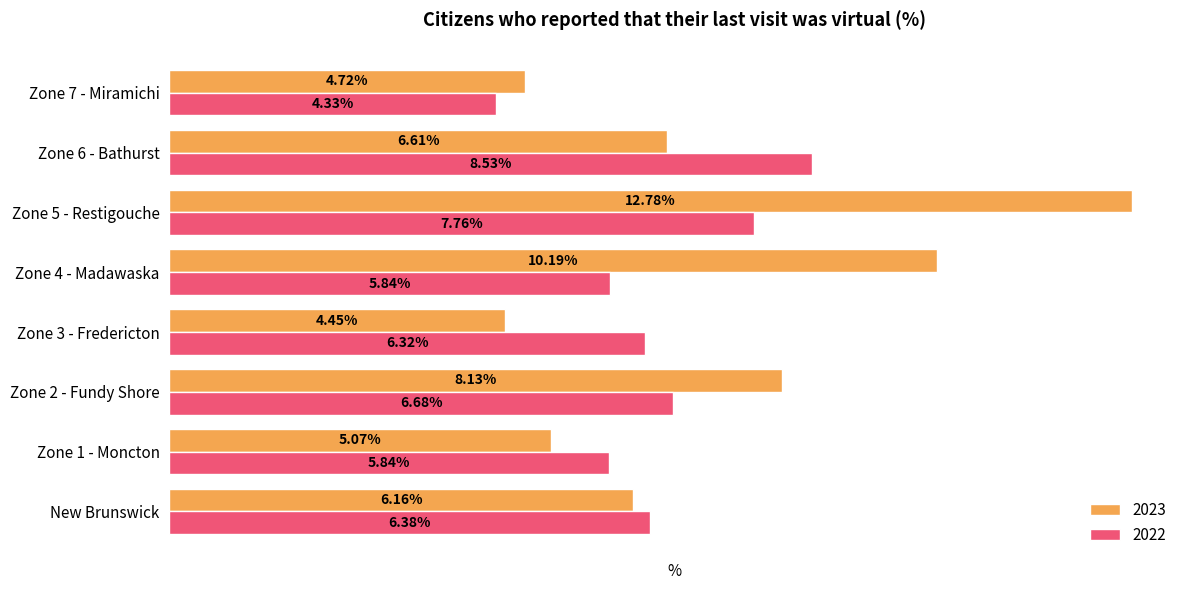

At which category is the sum across all series the highest?

Zone 5 - Restigouche